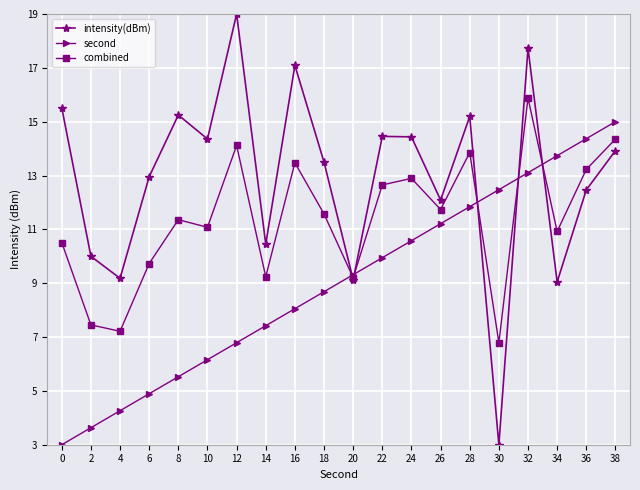

How many data points does each series have?

20